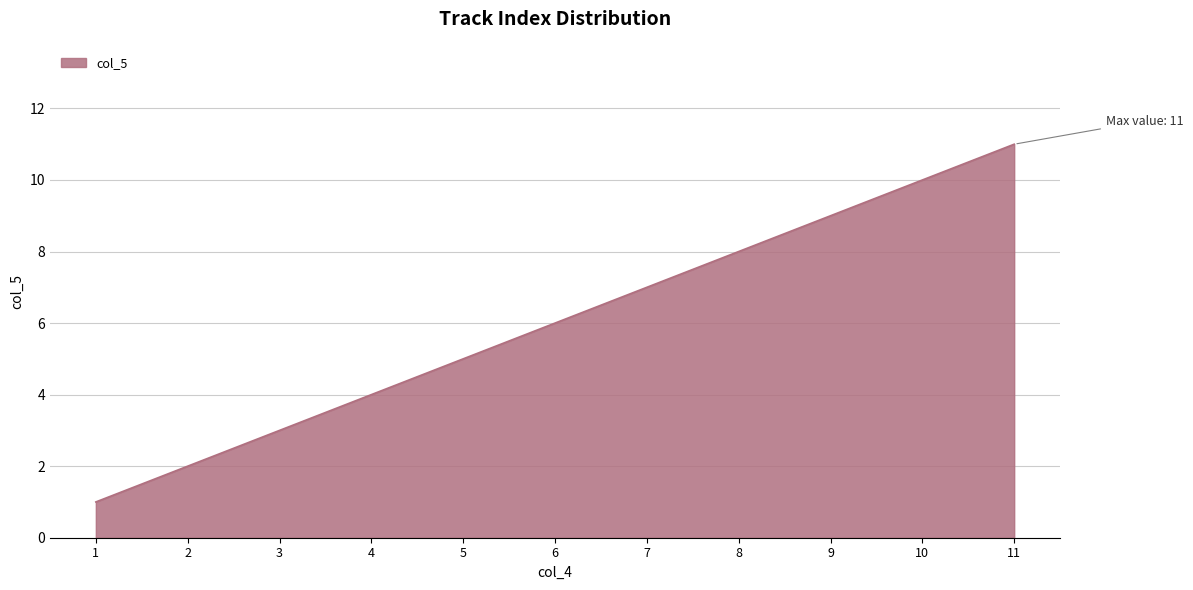

What is the approximate value at 1, to the nearest 5?

0